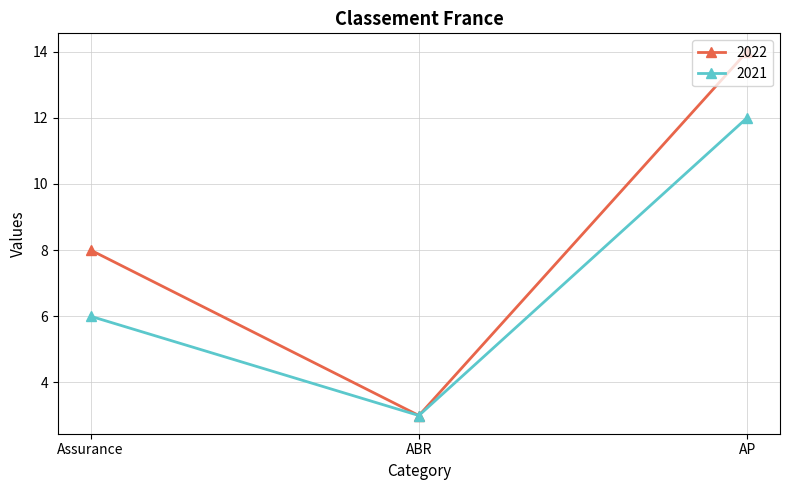

Between ABR and AP, which series saw the biggest shift?

2022